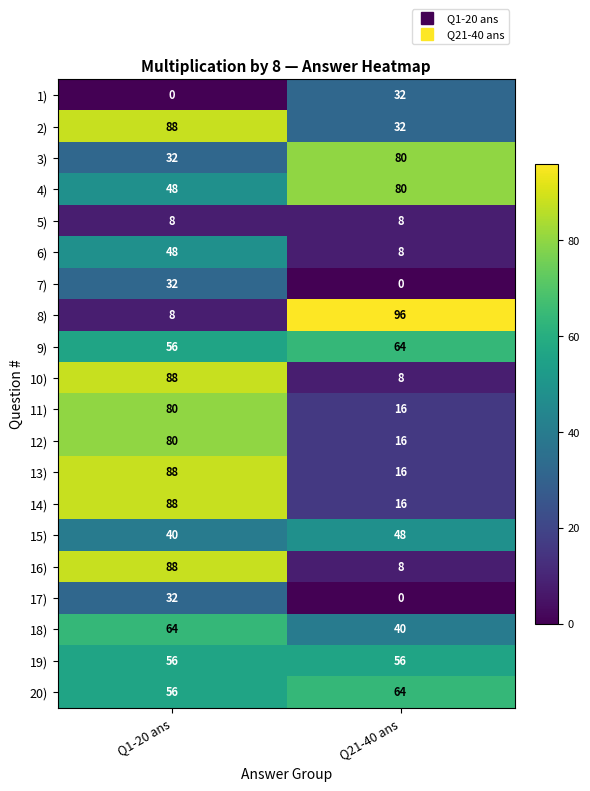

True or false: 6) has a value of 48 at Q1-20 ans.

True